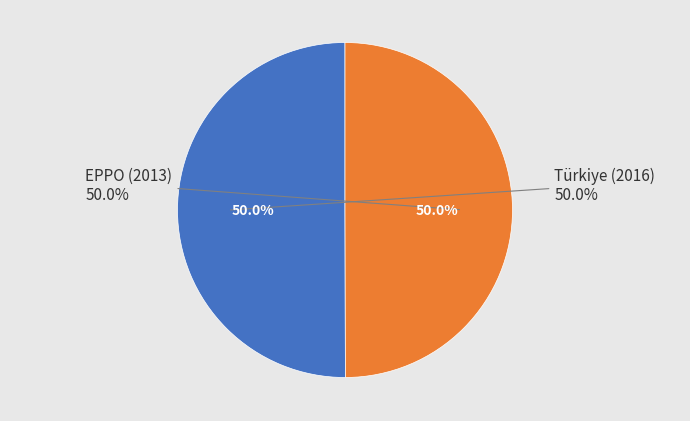

How many slices are in this pie chart?

2